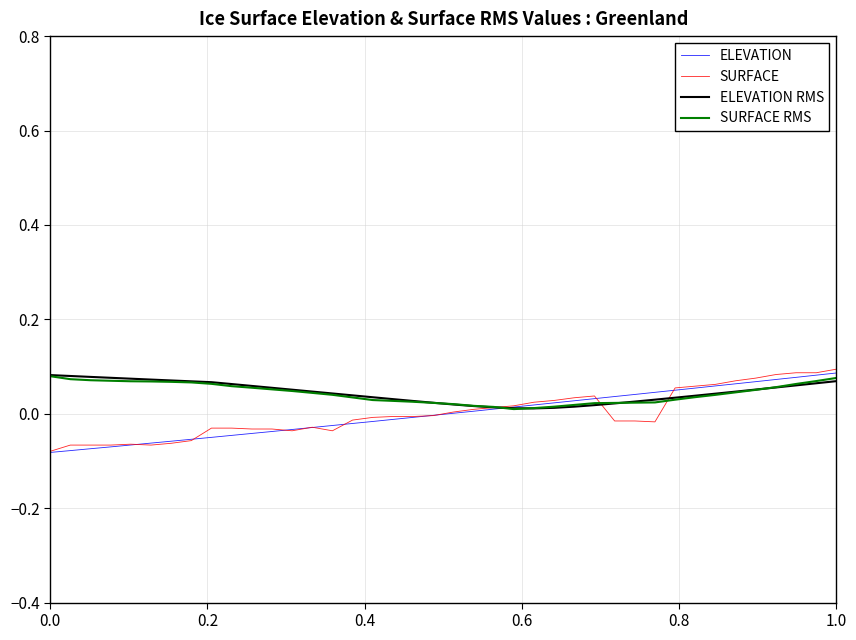

How many lines are shown in the chart?

4